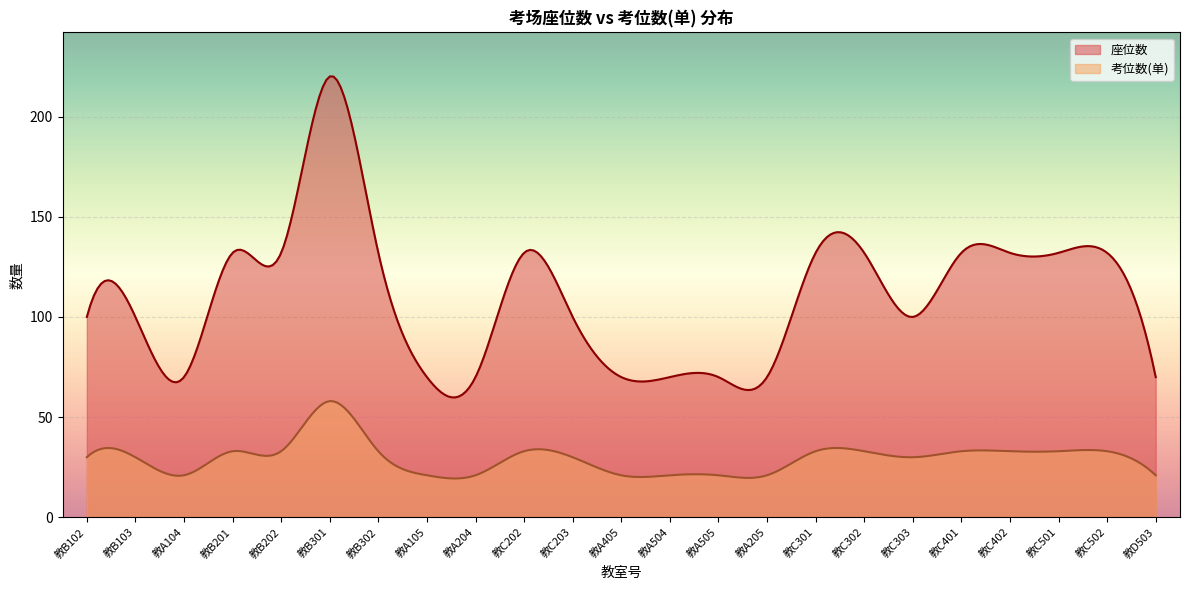

True or false: 座位数 and 考位数(单) cross at least once.

False